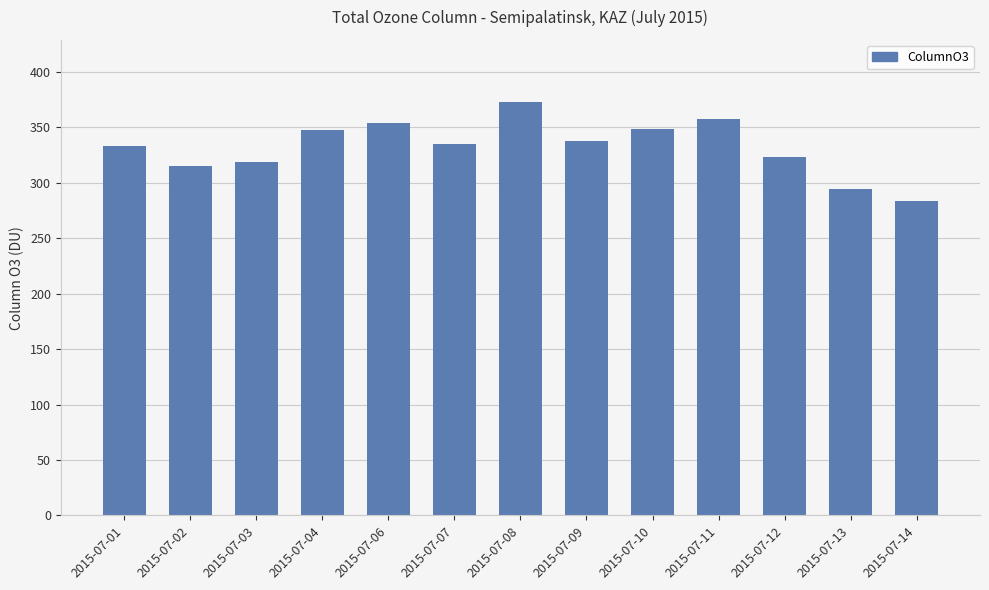

What is the average value?

333